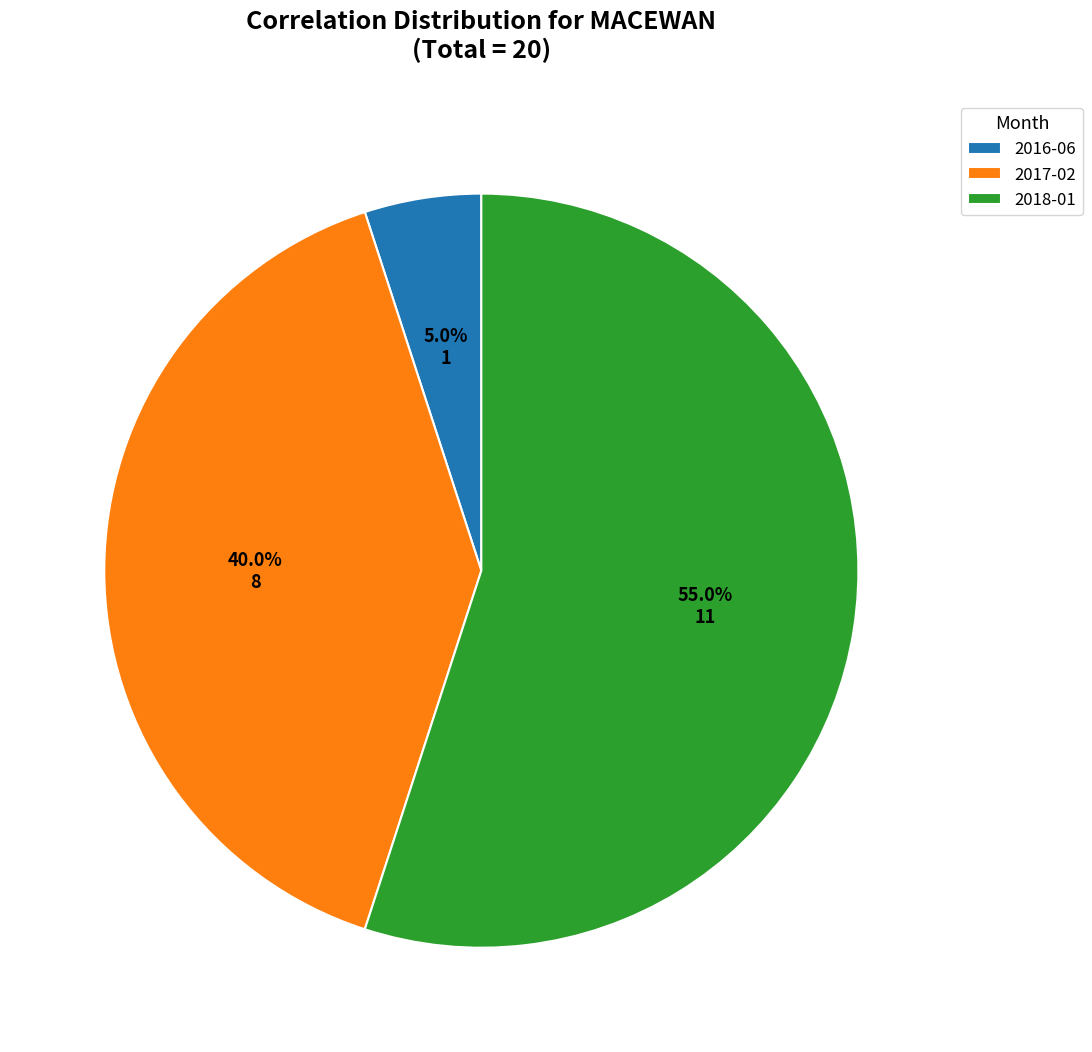

Do 2018-01 and 2017-02 together represent more than half of the pie?

Yes